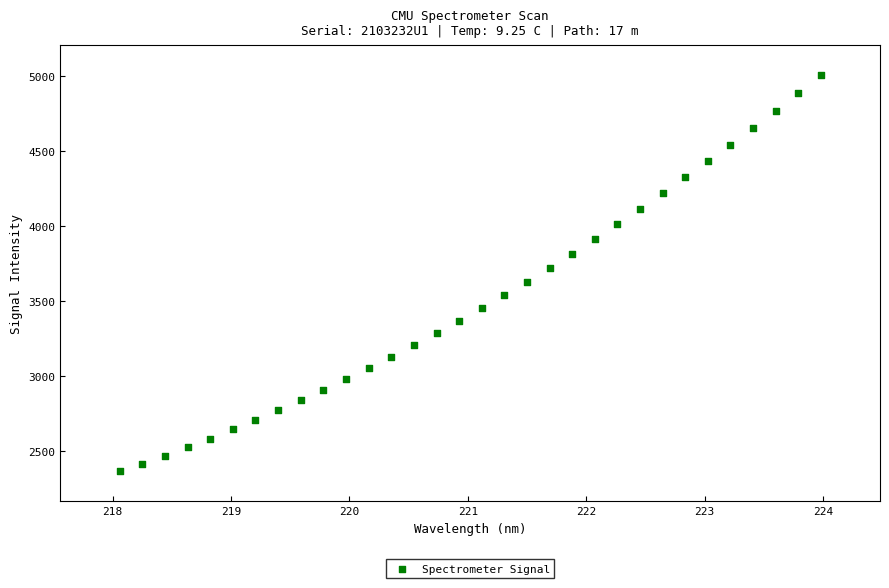

What is the range of Y values (max minus min)?

2638.4